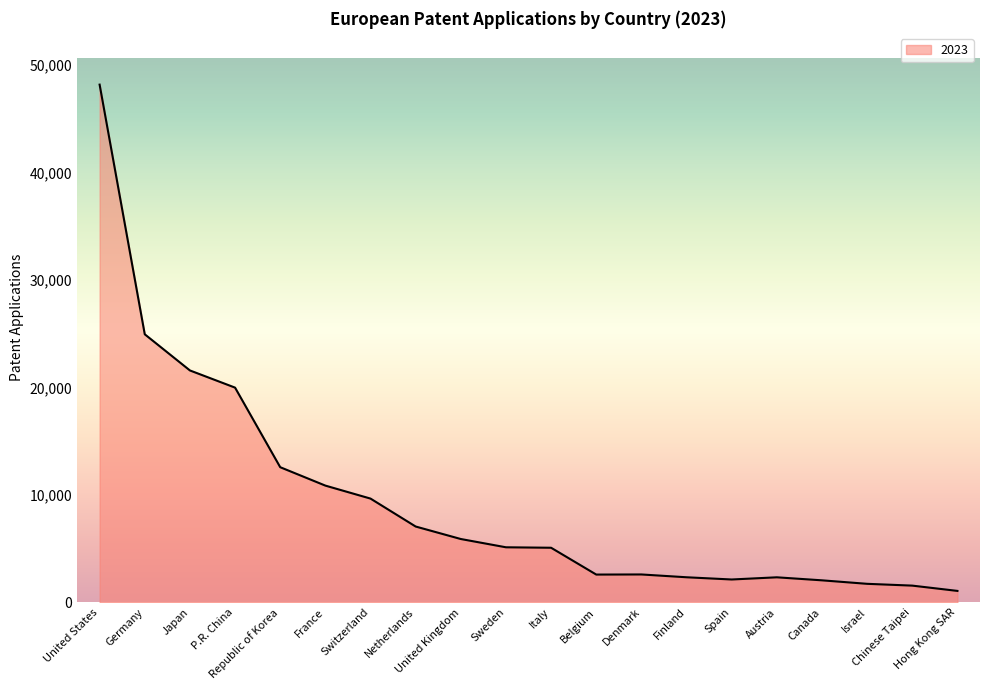

What is the minimum value shown in the chart?

1067